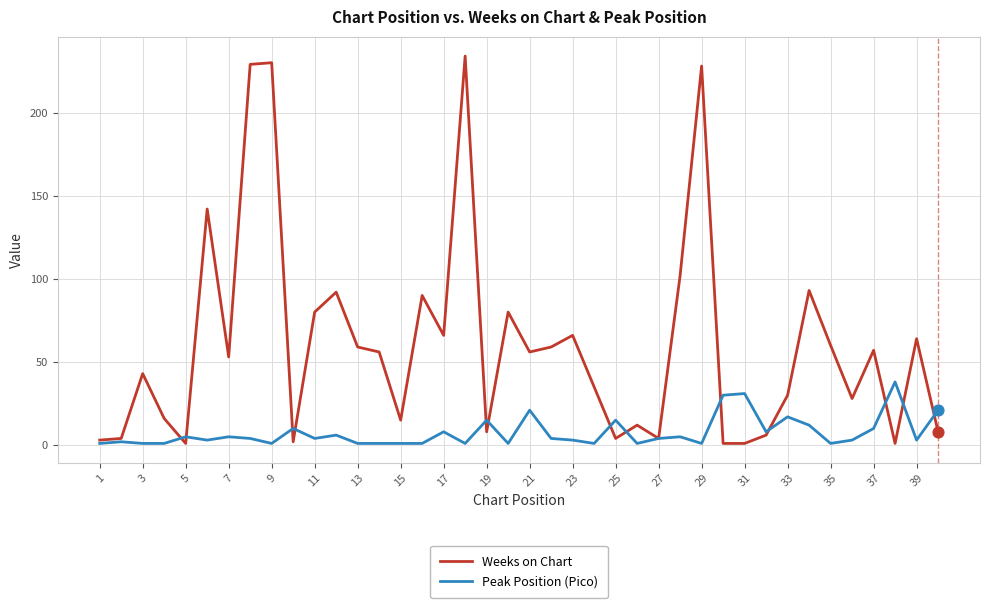

Which series has the widest spread of values?

Weeks on Chart